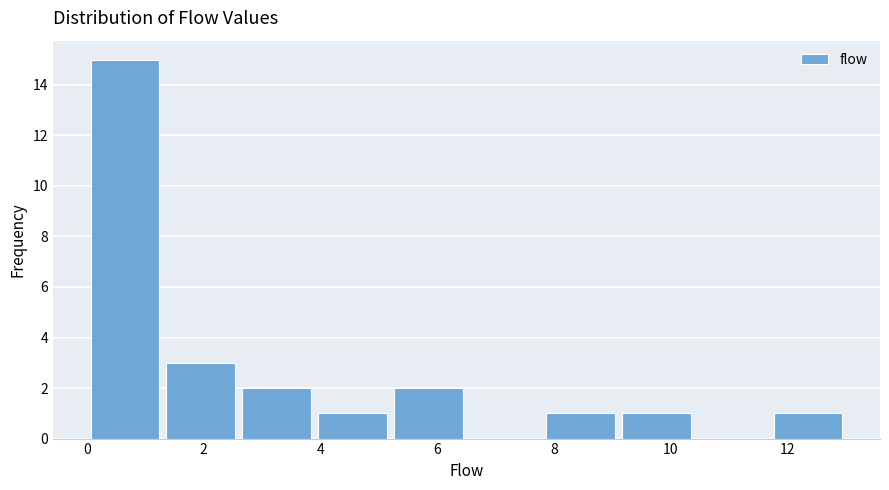

Reading left to right, transcribe this chart: for each bar, give the range it covers on the x-axis and its height. Neither the bar edges nor the heights are printed on the chart, so give them approximately, as read against the axes.

0.0 to 1.3: 15
1.3 to 2.6: 3
2.6 to 3.9: 2
3.9 to 5.2: 1
5.2 to 6.5: 2
6.5 to 7.8: 0
7.8 to 9.1: 1
9.1 to 10.4: 1
10.4 to 11.7: 0
11.7 to 13.0: 1